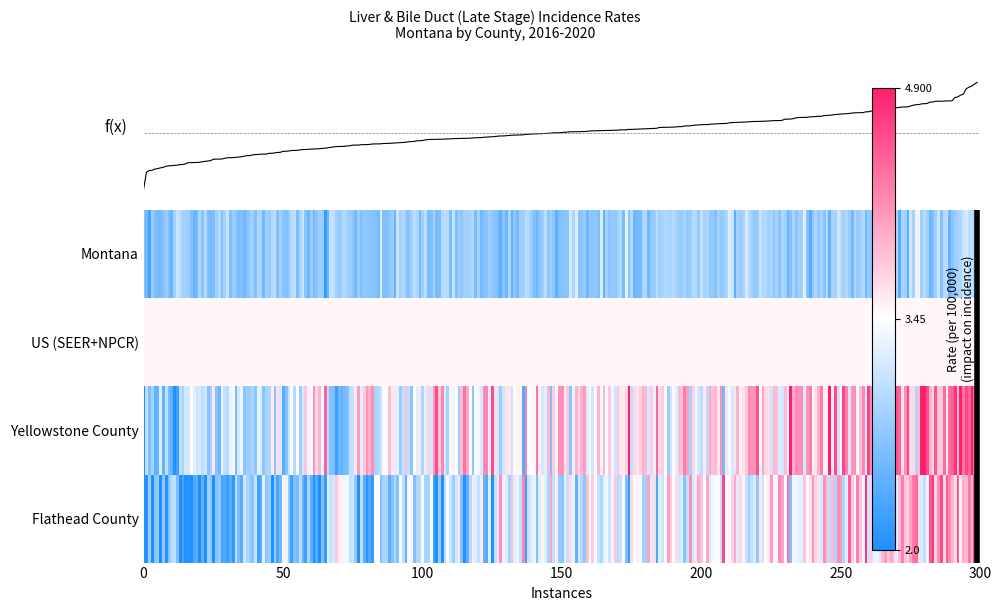

How many distinct data groups are displayed?

4